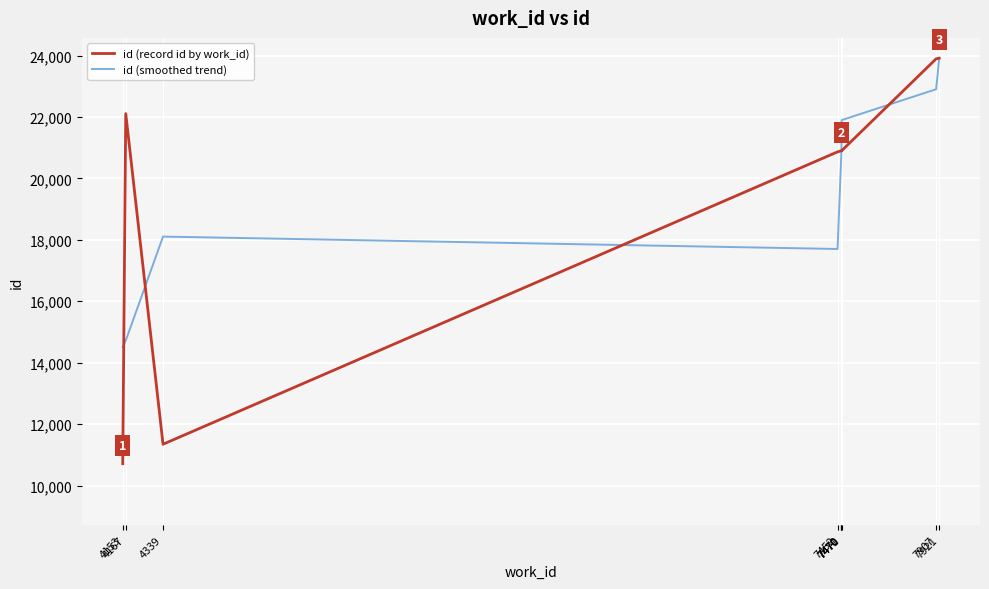

Is it true that id (record id by work_id) equals 15904 at 4339?

False